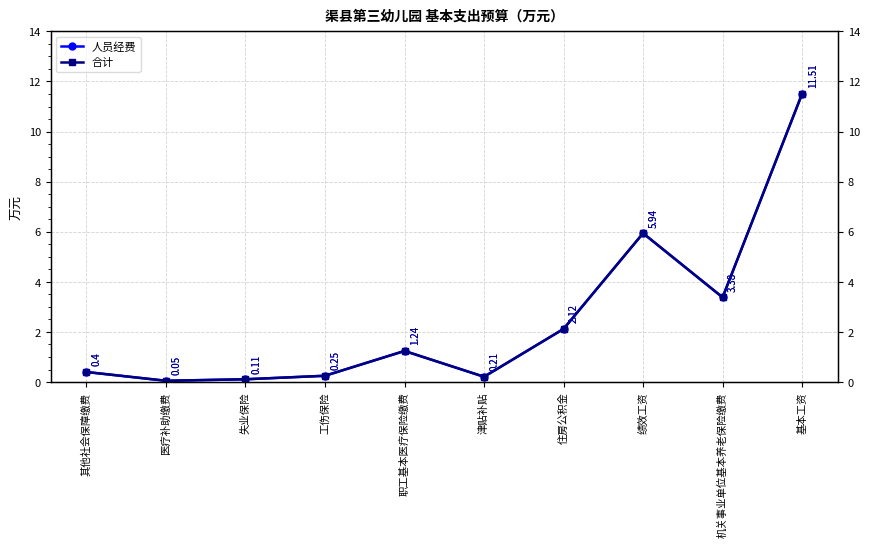

What is the average value of the 合计 series?

2.5